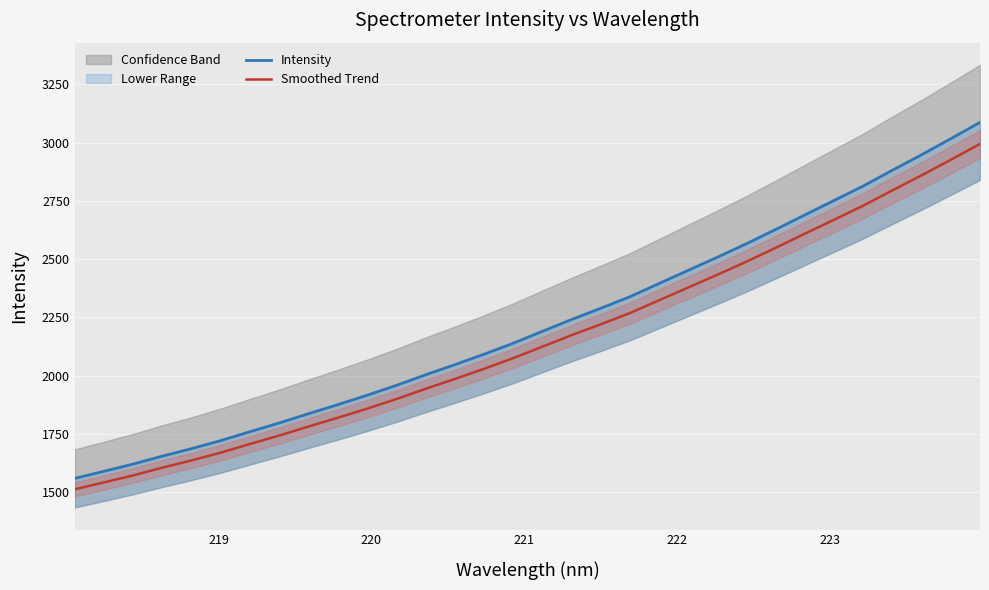

Is it true that Intensity equals 3403.7 at 15?

False